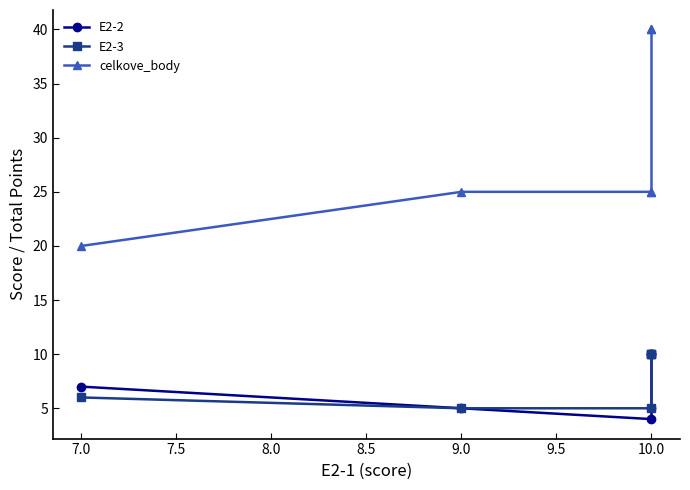

How many lines are shown in the chart?

3